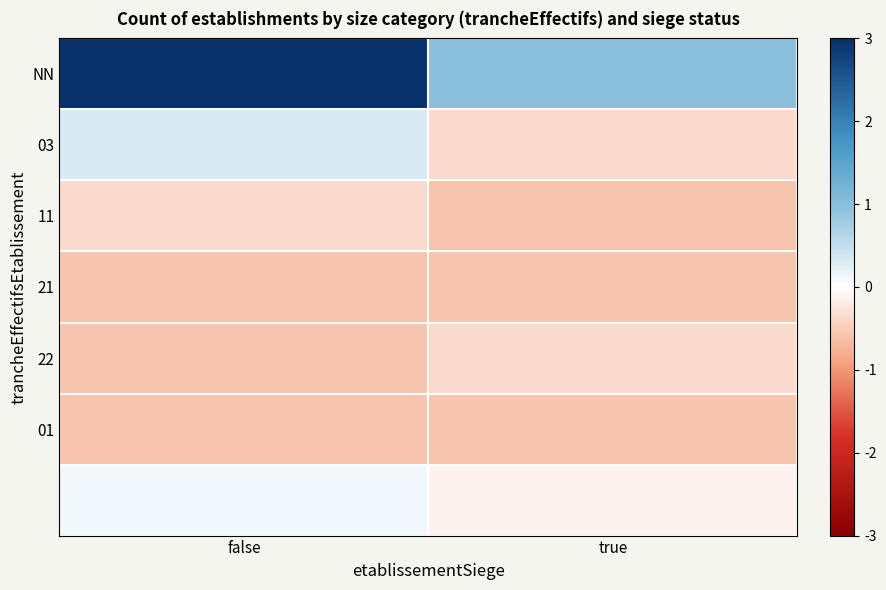

Which series changed the most between false and true?

NN